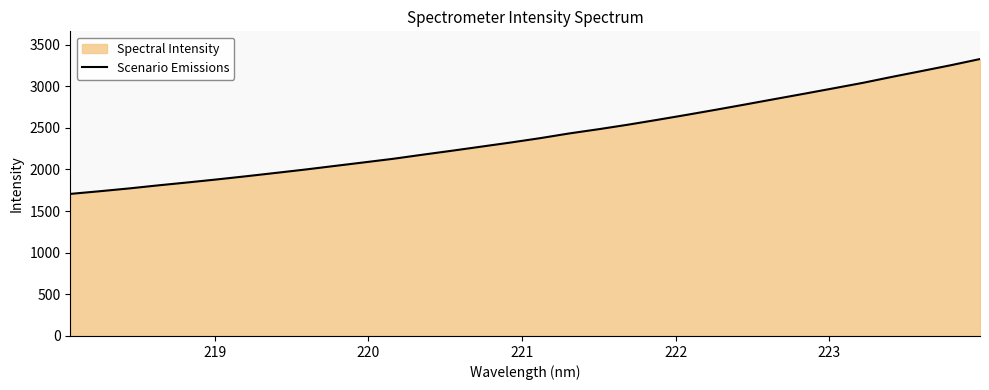

How many data points are less than 2375?

16